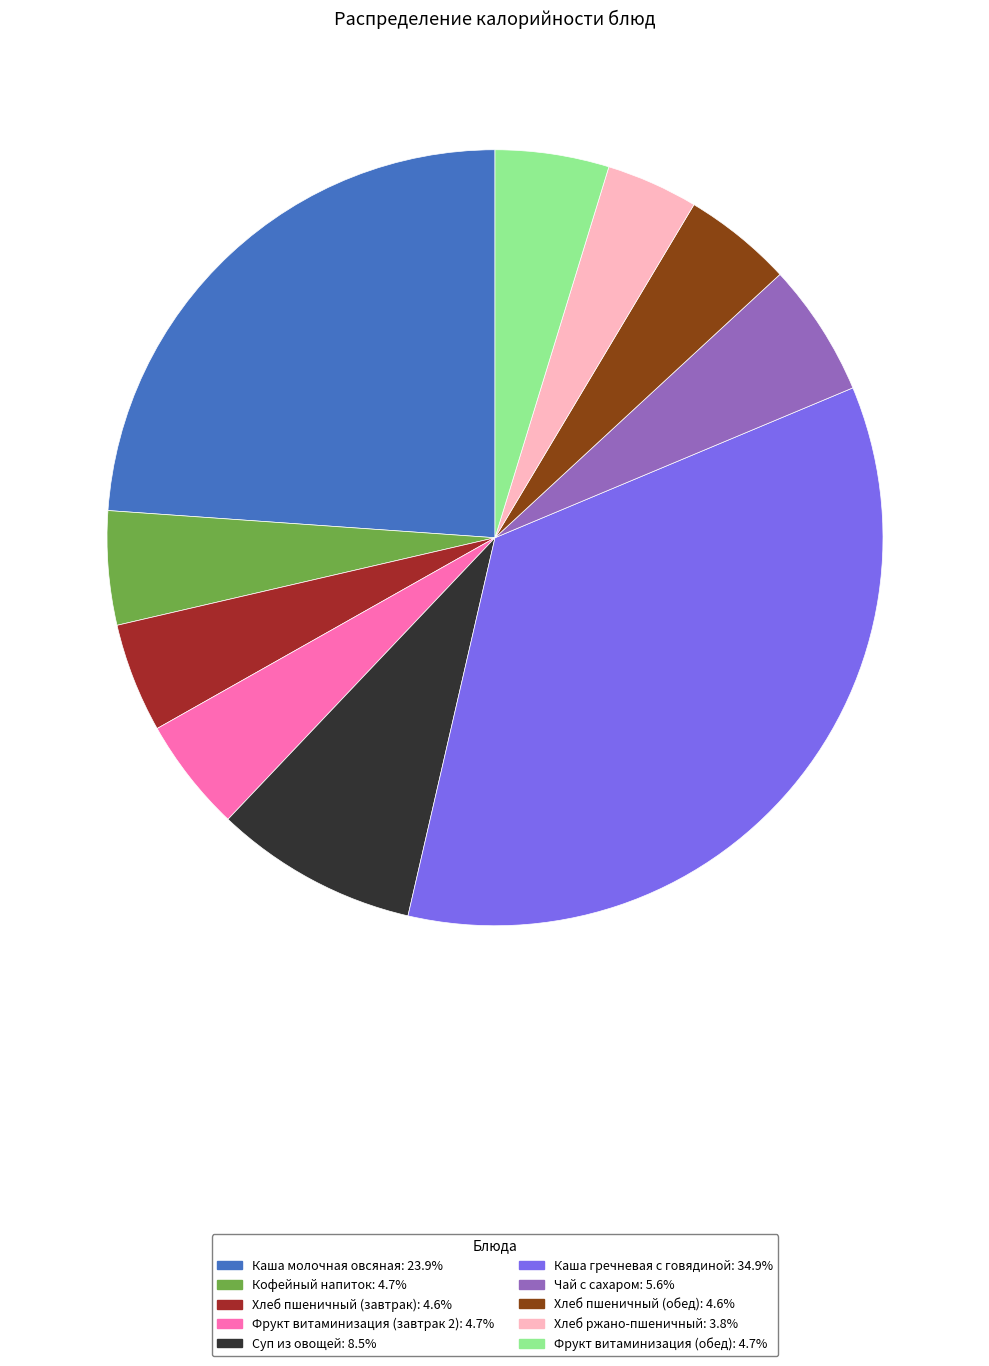

Is it true that Кофейный напиток is 5% of the pie?

True